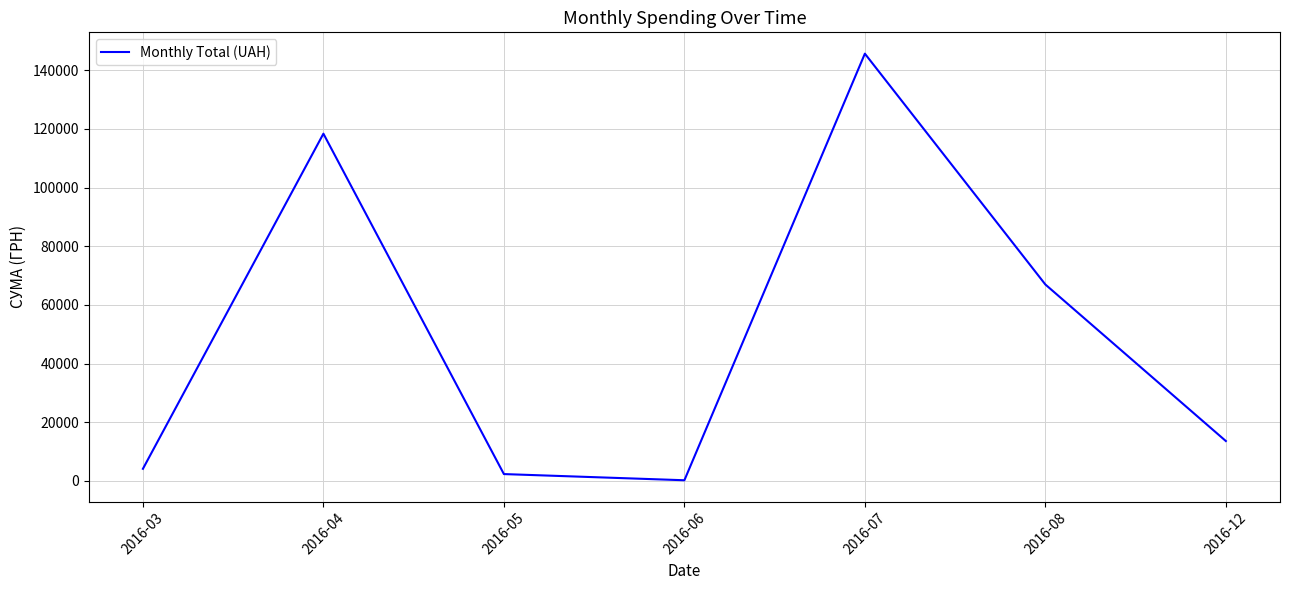

Which category has the highest value across all series?

2016-07